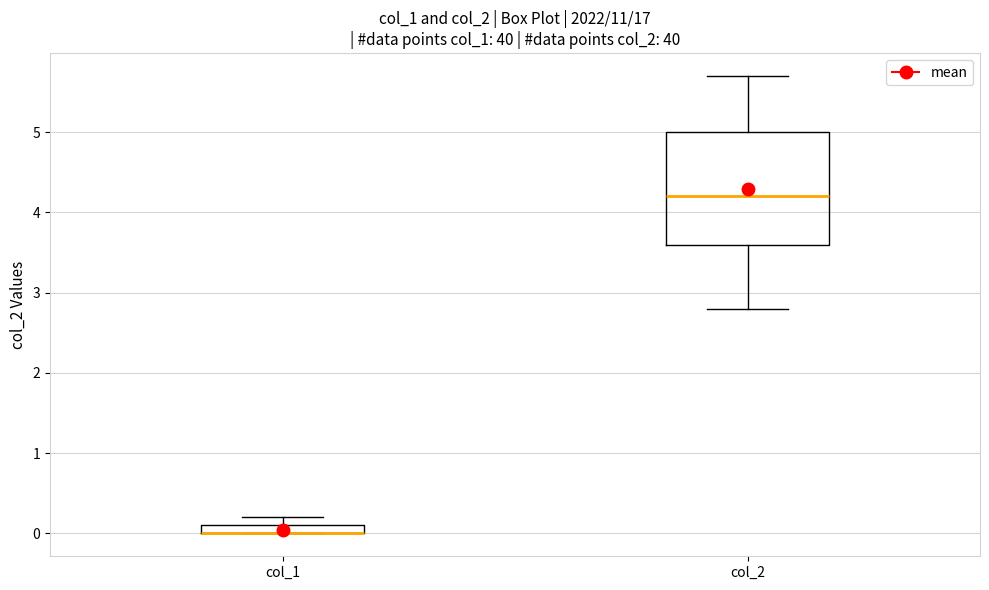

Comparing the boxes themselves (not the whiskers), which one is the tallest?

col_2